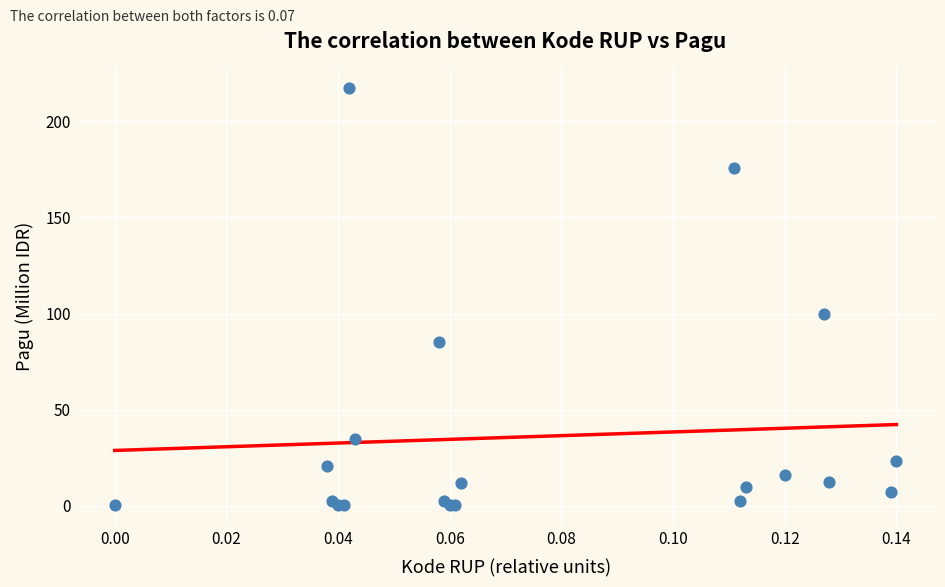

What Y value in the scatter plot is closest to 108?

100.0